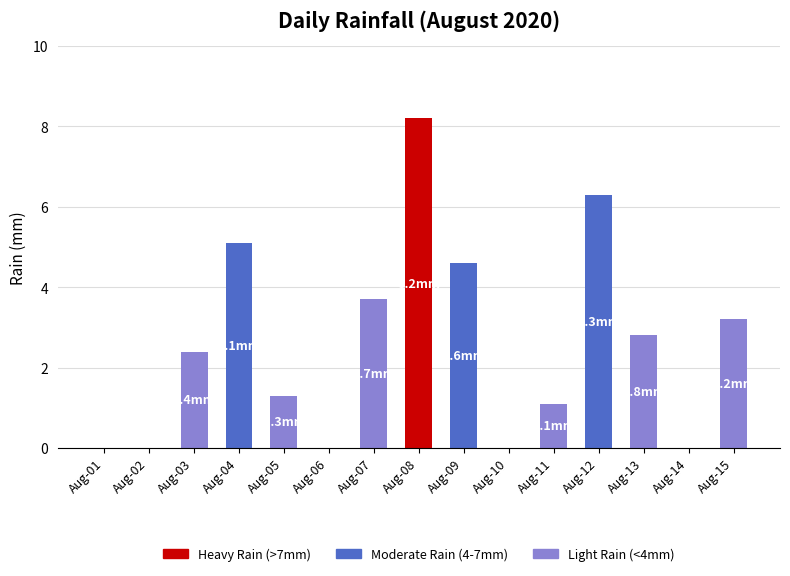

What is the sum of all values?

38.7